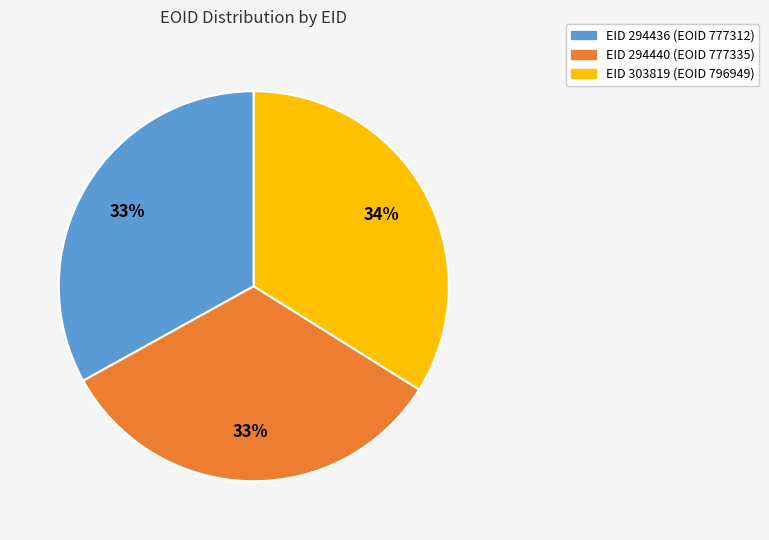

What is the ratio of the value at EID 303819 (EOID 796949) to the value at EID 294436 (EOID 777312)?

1.0